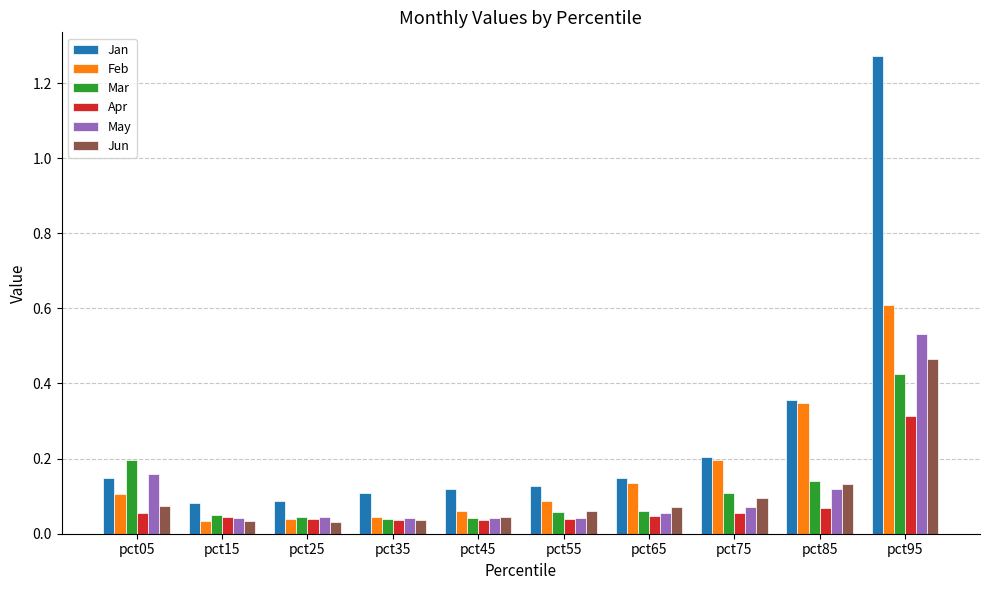

What are all the series names shown in the legend?

Jan, Feb, Mar, Apr, May, Jun